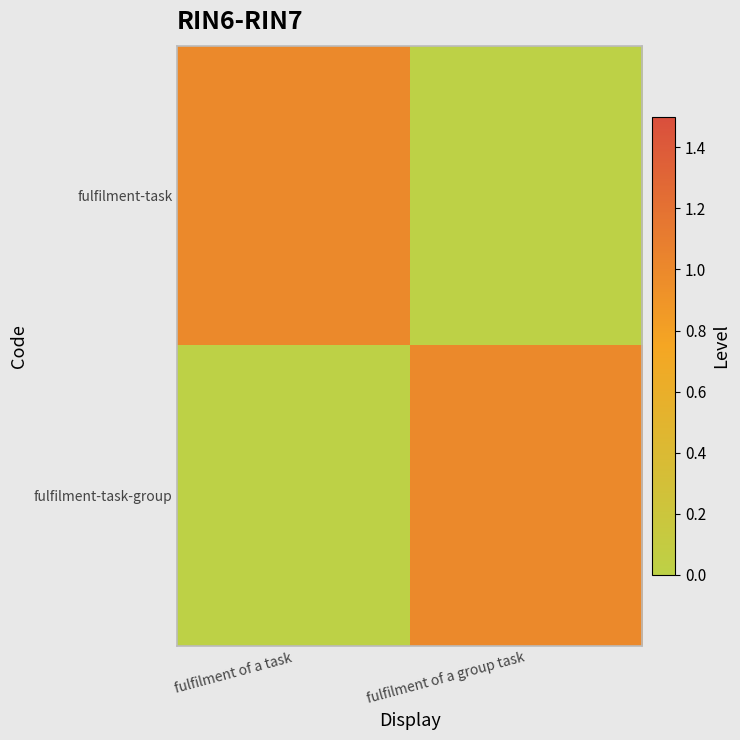

What is the total value across all series at fulfilment of a task?

1